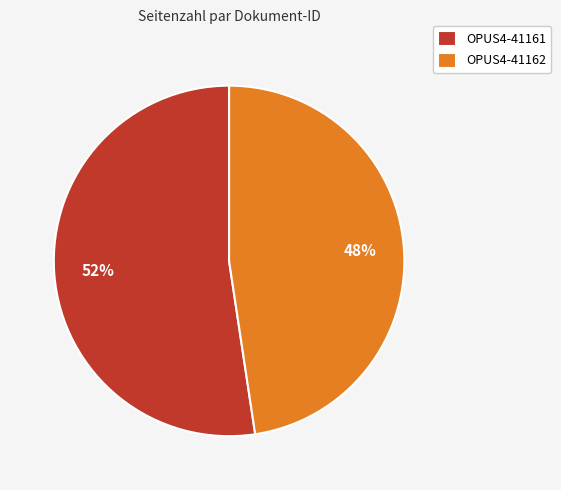

To the nearest percent, what is the average slice percentage?

50%